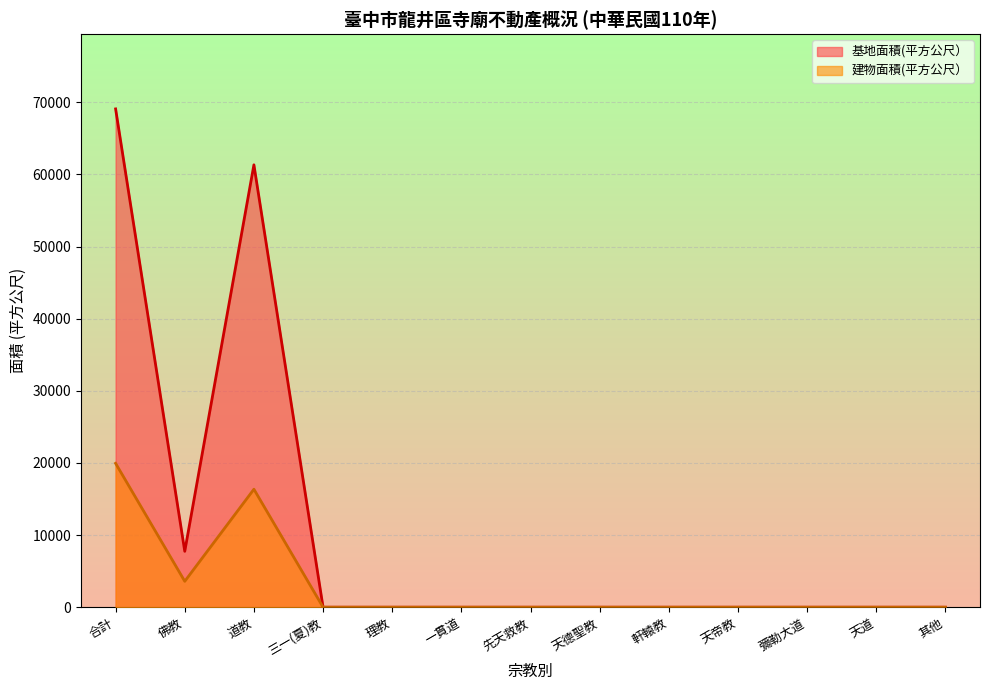

True or false: 建物面積(平方公尺） and 基地面積(平方公尺） cross at least once.

False